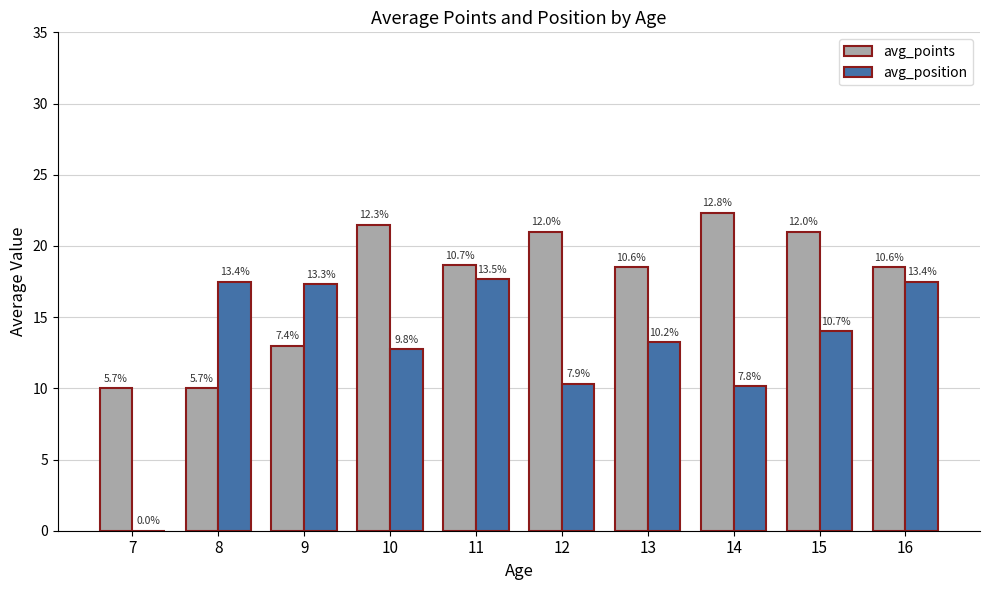

How many groups of bars are there?

10